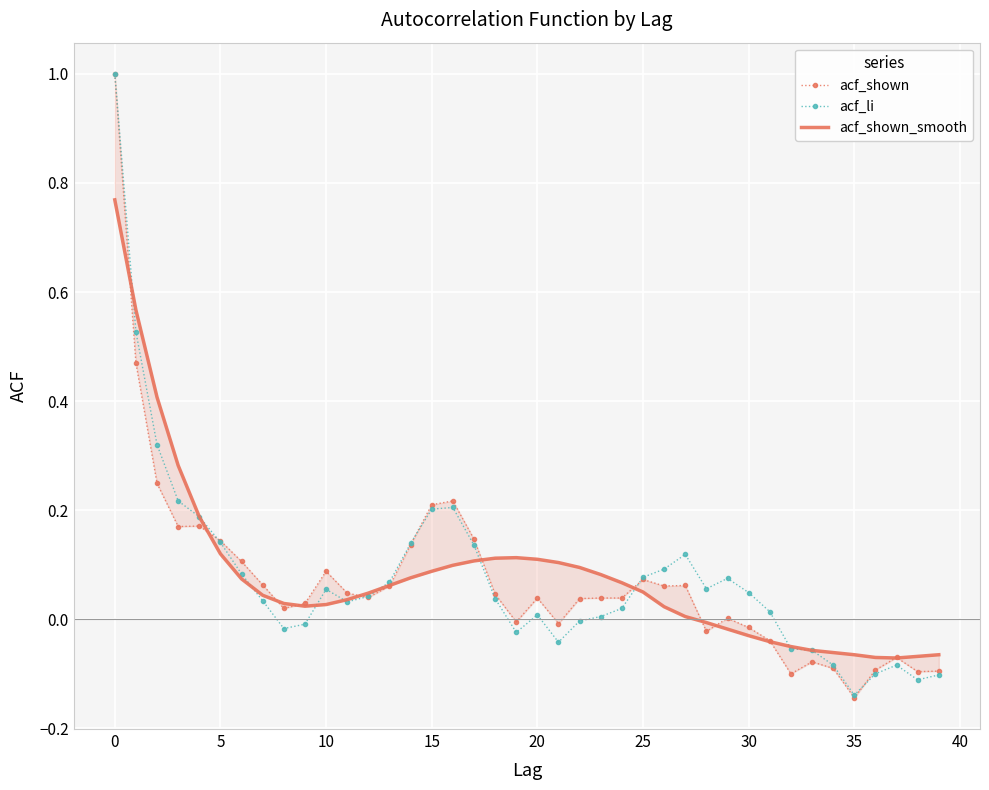

True or false: acf_li has more than 2 interior local peaks.

True